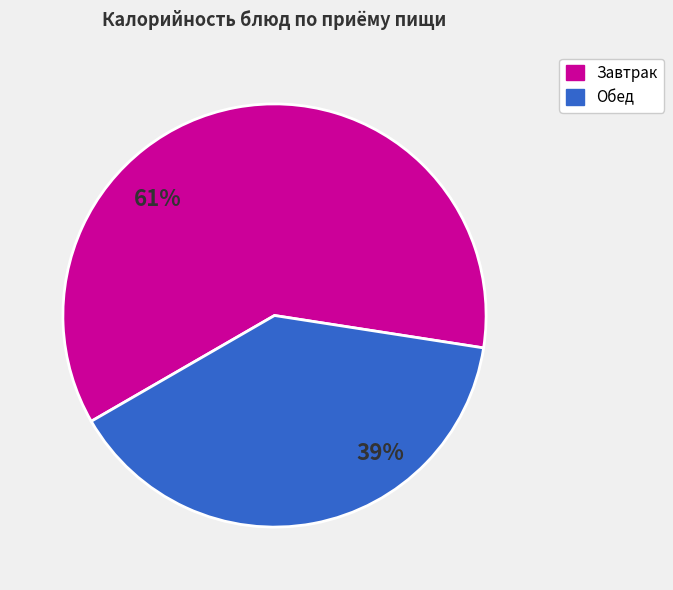

Is there any slice that represents more than half of the pie?

Yes